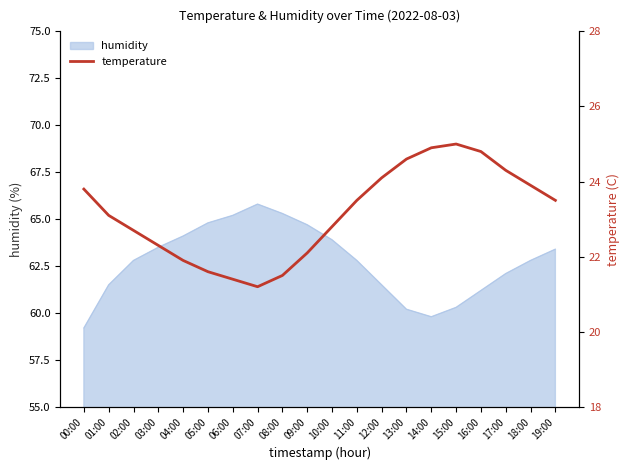

Is it true that the value at 08:00 is 21.5?

True